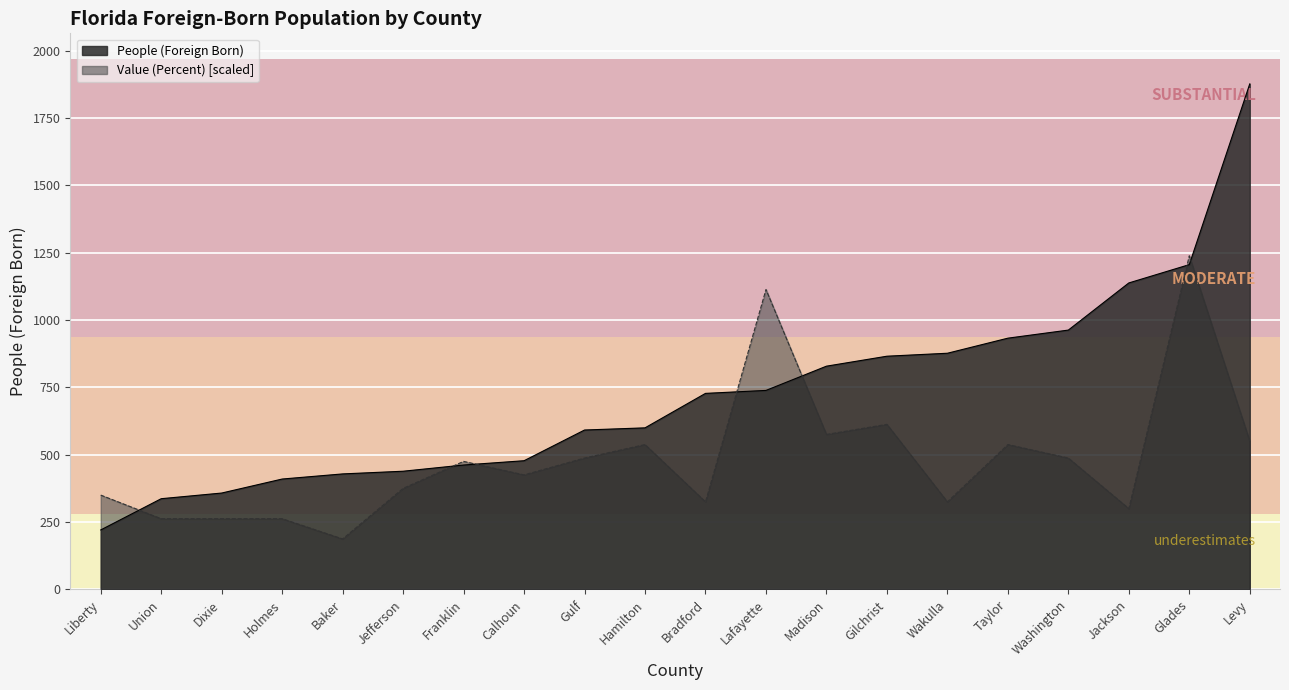

What is the difference between the highest and lowest values at Hamilton?

61.9